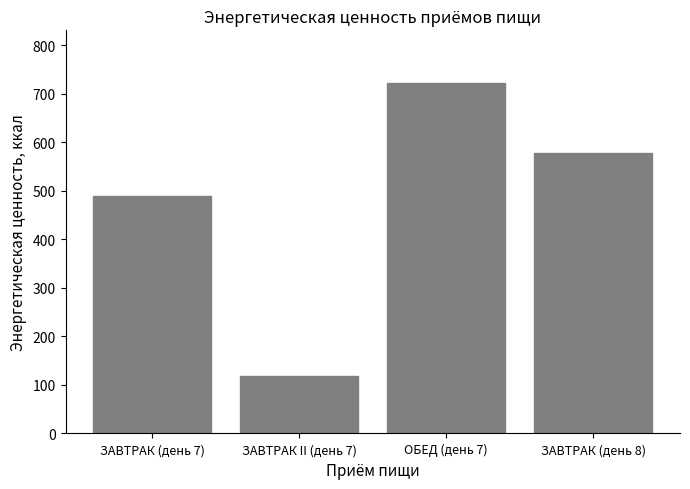

What is the average value?

476.7